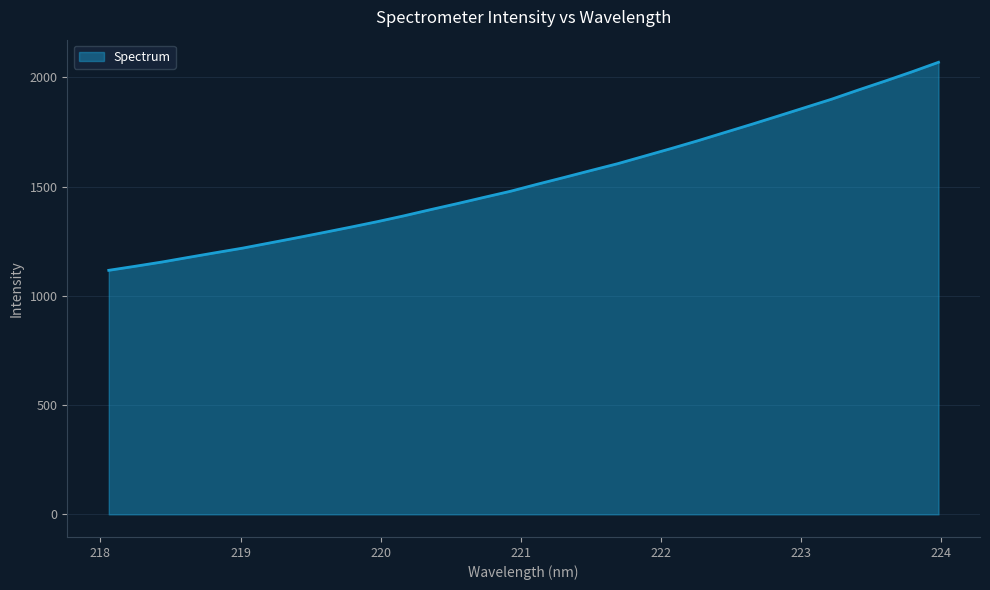

What is the difference between the maximum and minimum values?

952.1